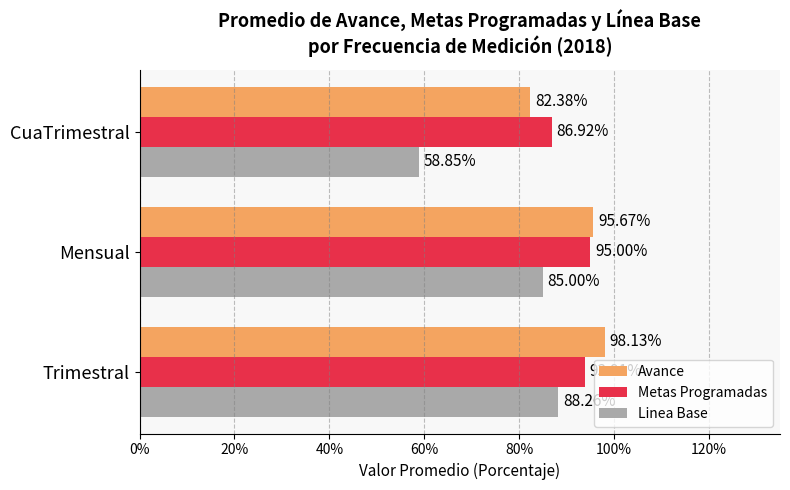

What is the average value of the Linea Base series?

0.8